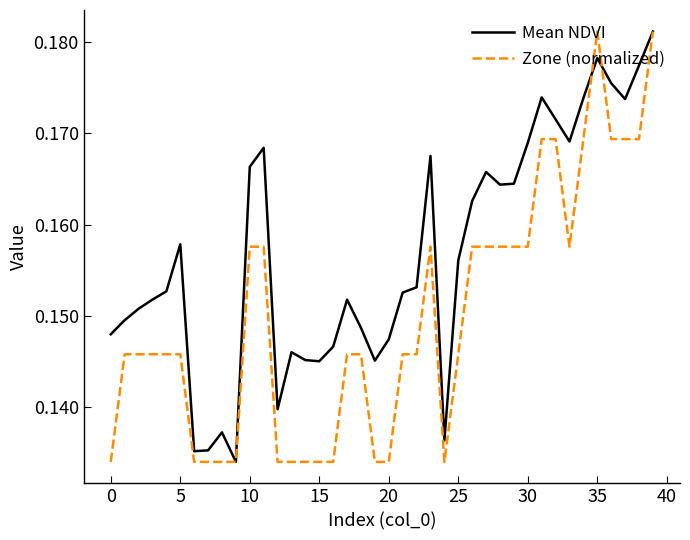

Which series has the largest total across all categories?

Mean NDVI